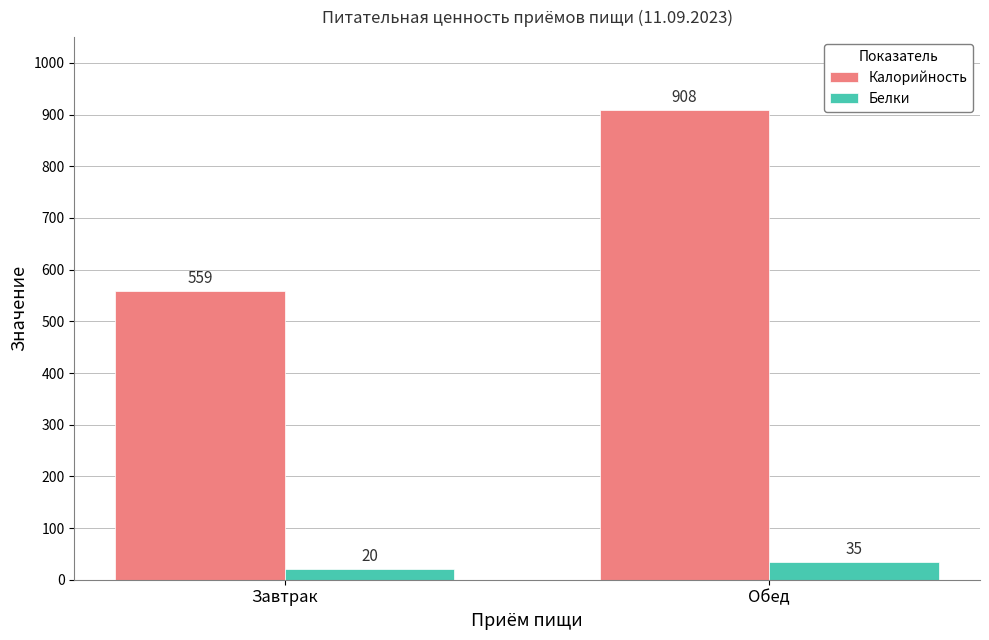

Rank the categories by Белки value from highest to lowest.

Обед, Завтрак